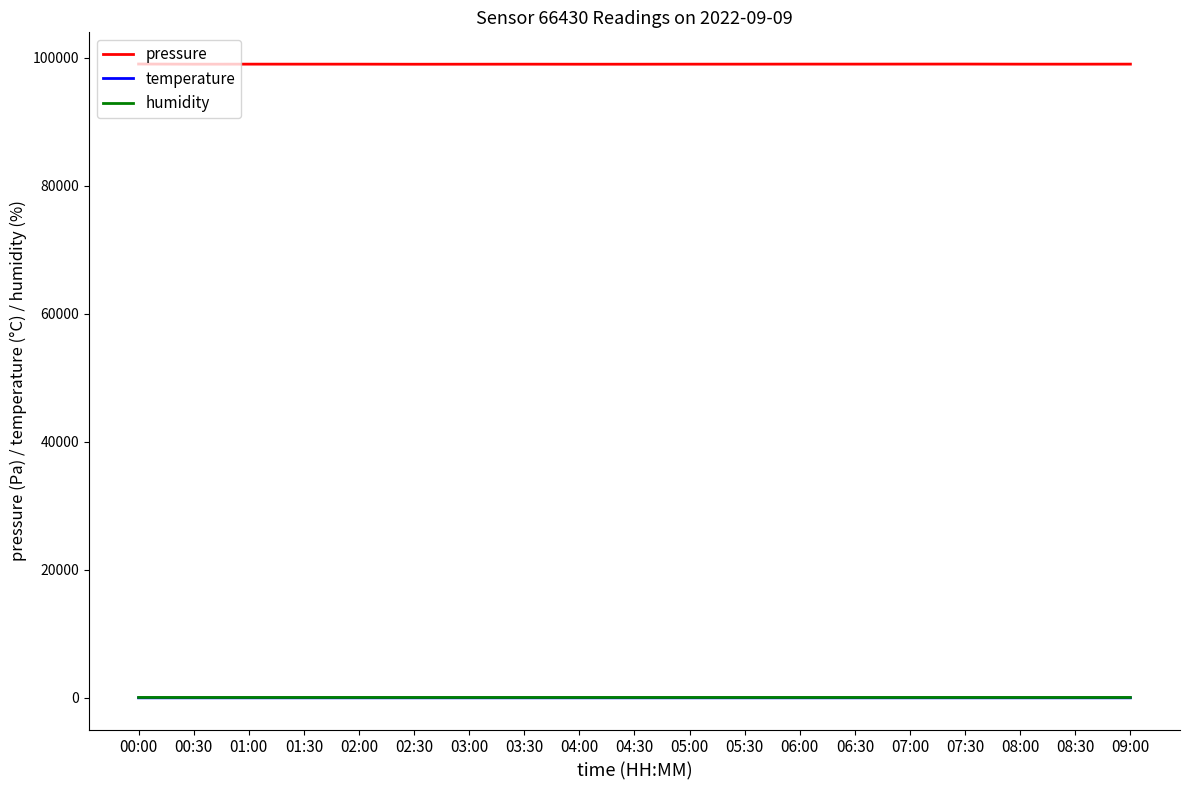

Which series has the largest range (max minus min)?

pressure